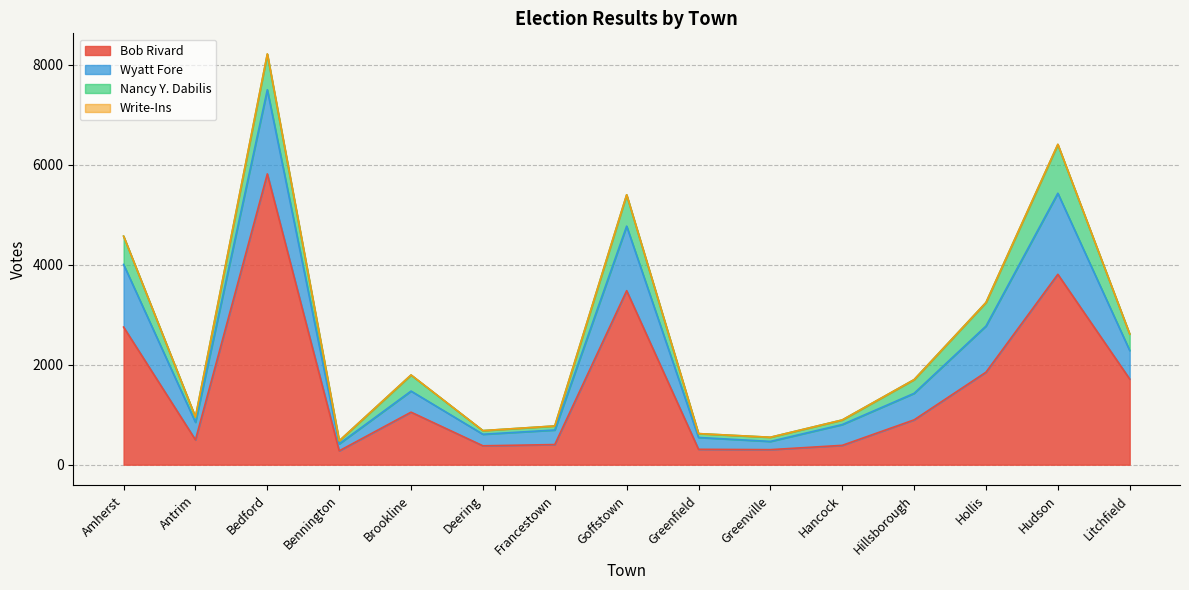

Which category has the highest value in the Bob Rivard series?

Bedford